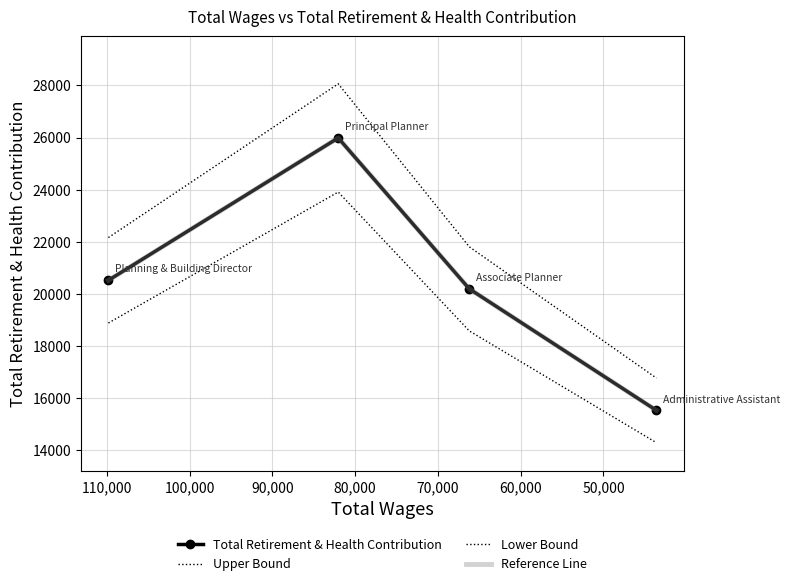

Is it true that Lower Bound equals 9639.5 at 60,000?

False